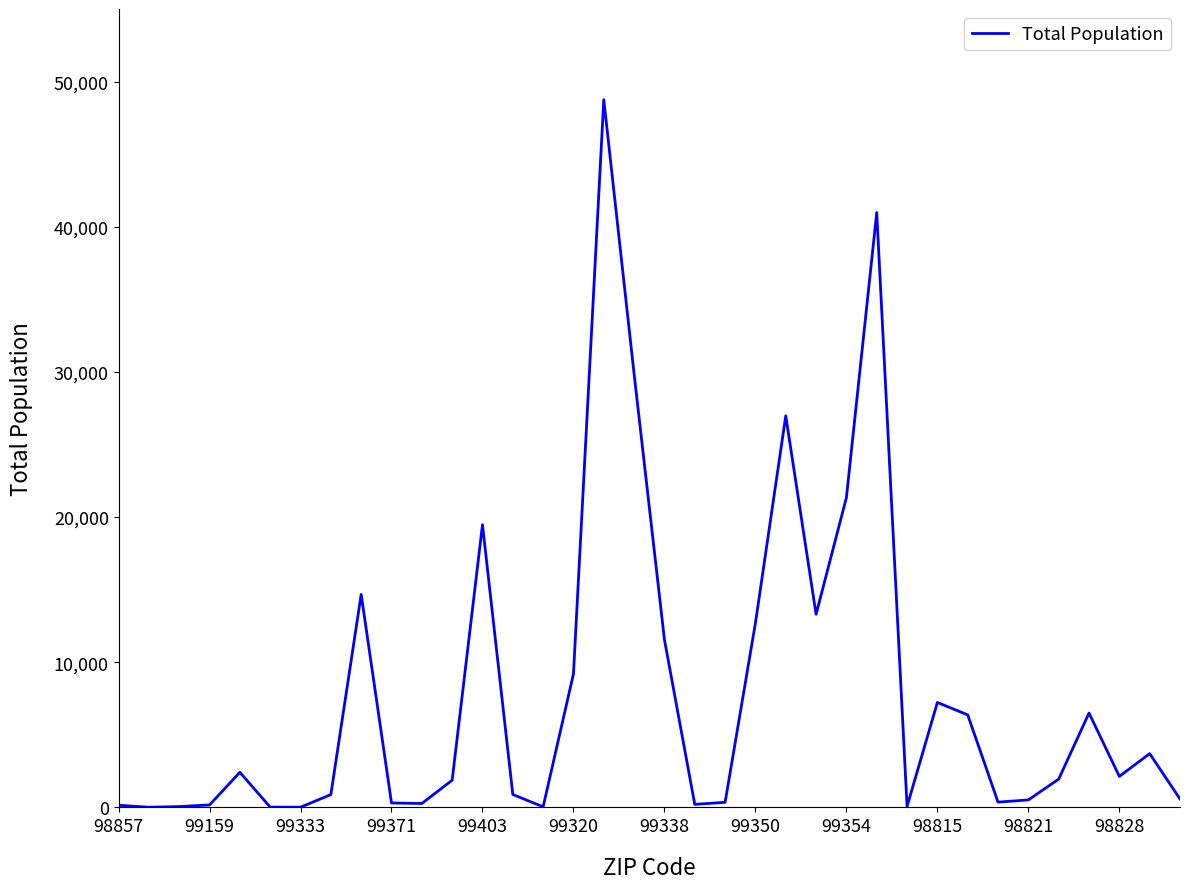

What is the difference between the maximum and minimum values?

48737